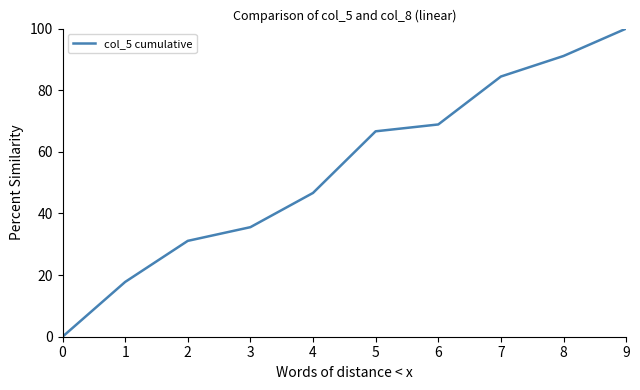

What is the sum of the values at 5 and 2?

97.8